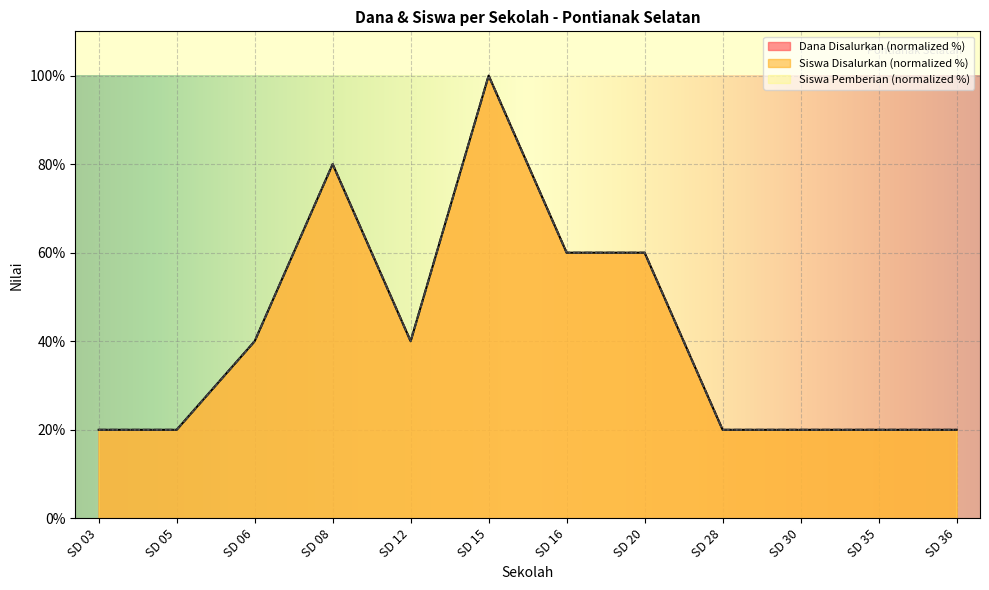

The value of Dana Disalurkan at SD 12 is 40. True or false?

True